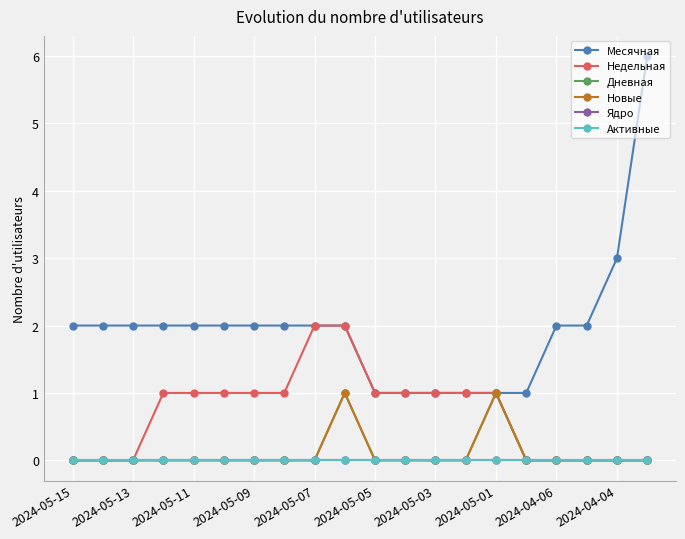

True or false: Активные has more than 2 points higher than both neighbors.

False